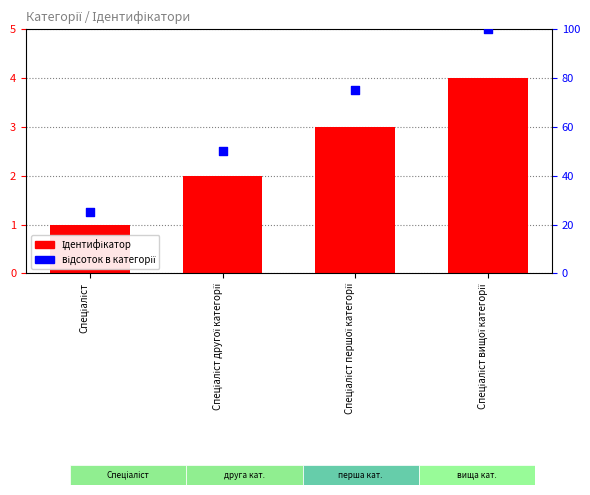

What are all the series names shown in the legend?

Ідентифікатор, відсоток